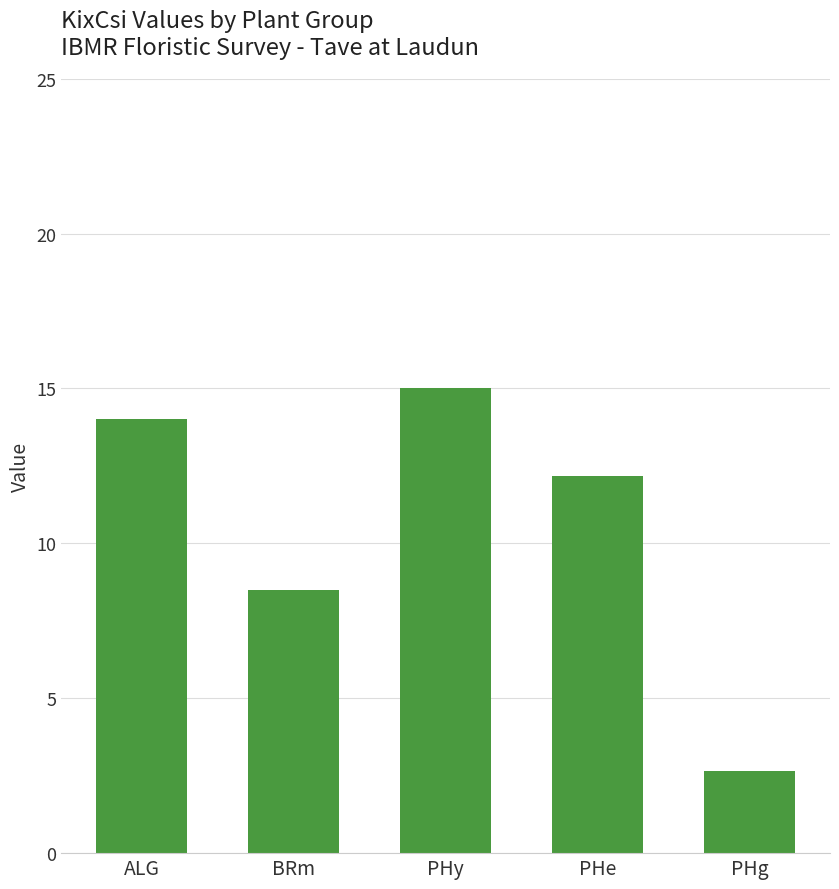

How many bars are there in total?

5